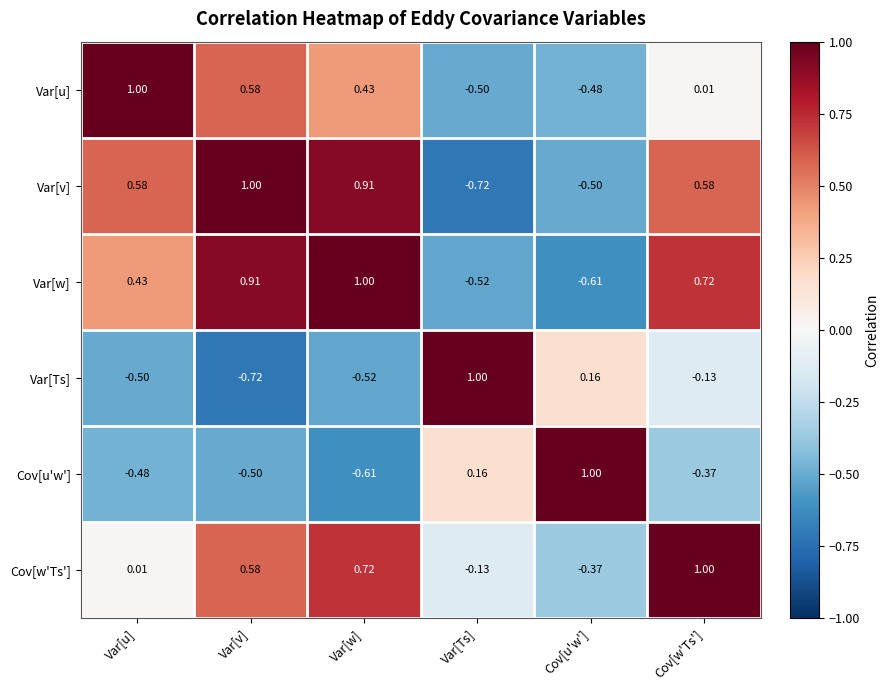

Which category has the lowest value in the Var[w] series?

Cov[u'w']